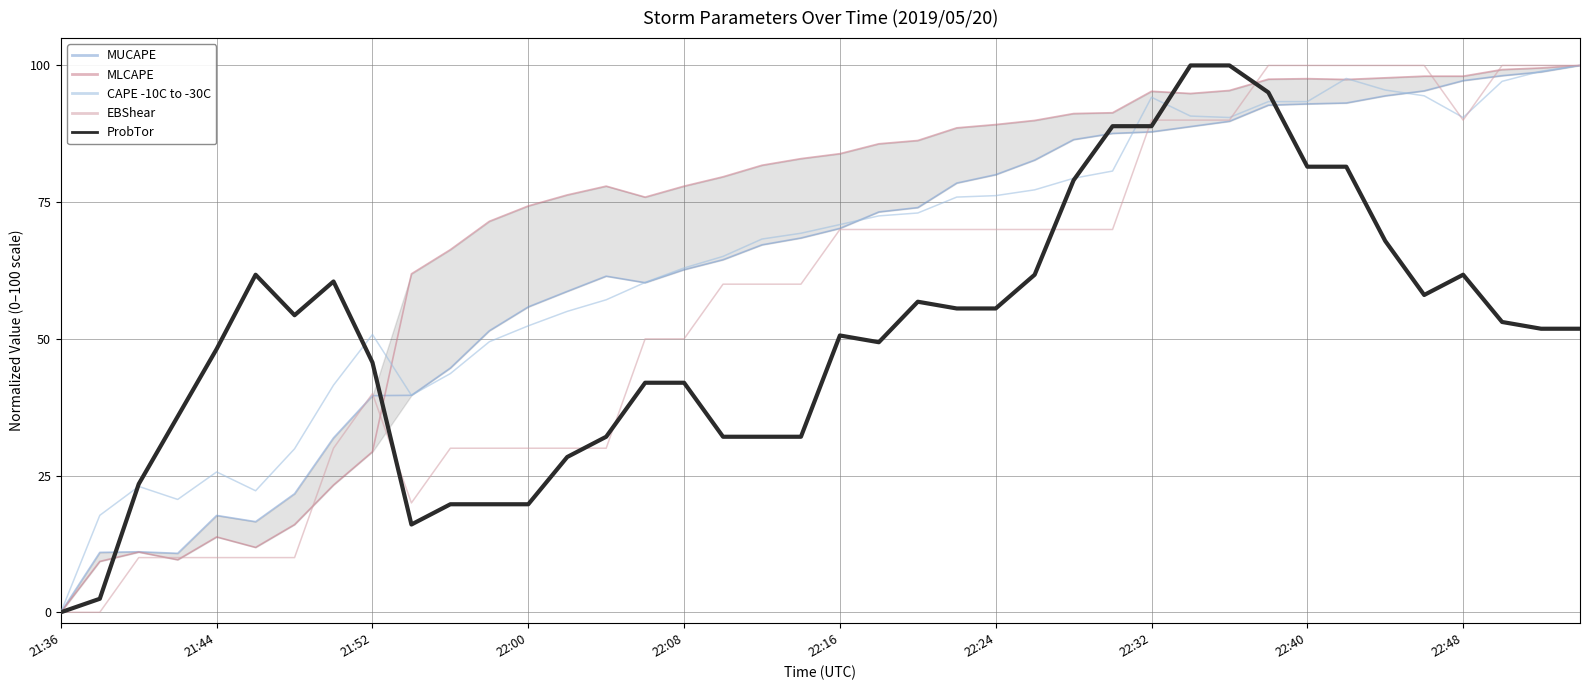

The ProbTor series shows 32.2 at 22:00. True or false?

False